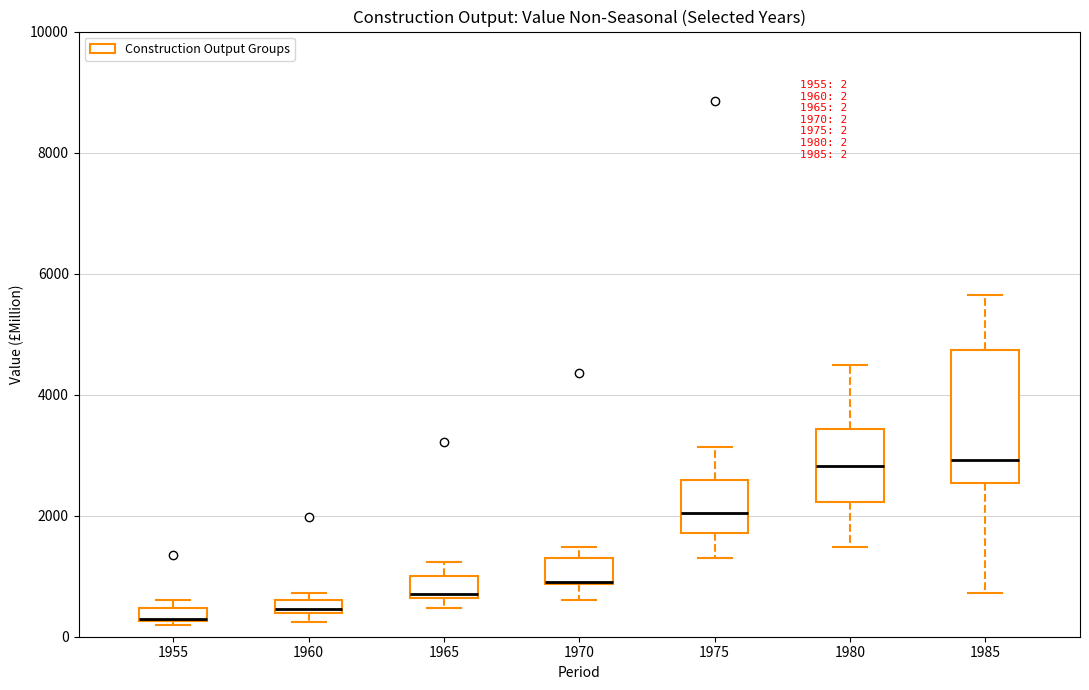

Comparing the boxes themselves (not the whiskers), which one is the tallest?

1985